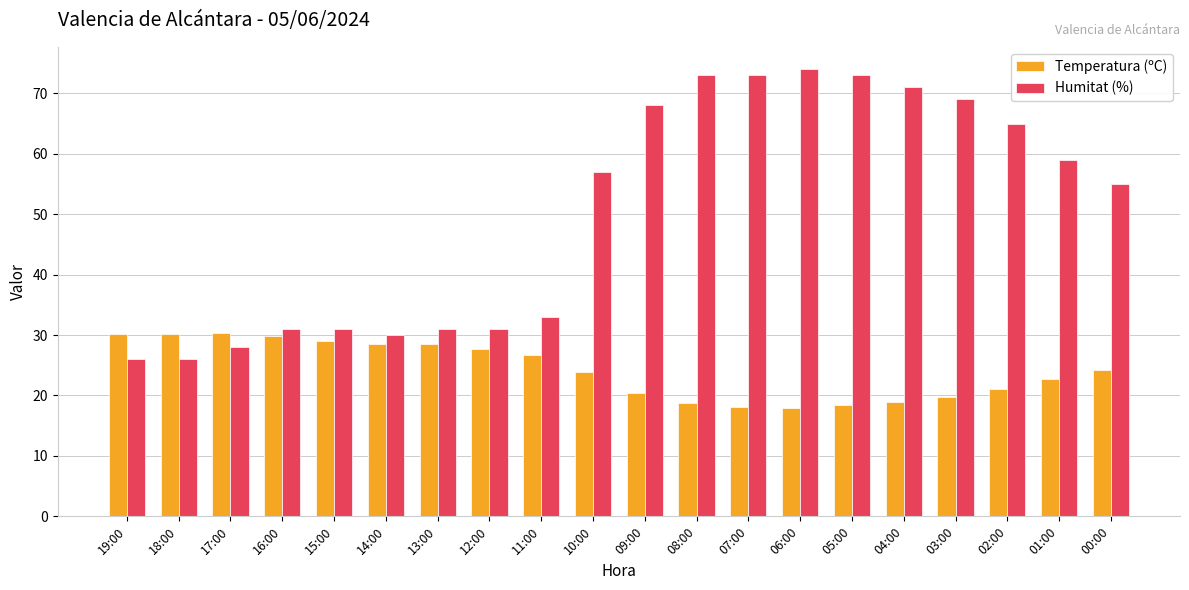

True or false: Temperatura (ºC) has a value of 38.9 at 16:00.

False